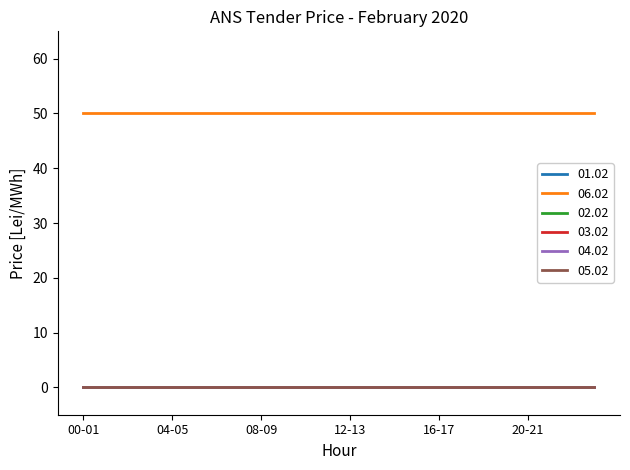

At which category does the chart reach its minimum across all series?

00-01